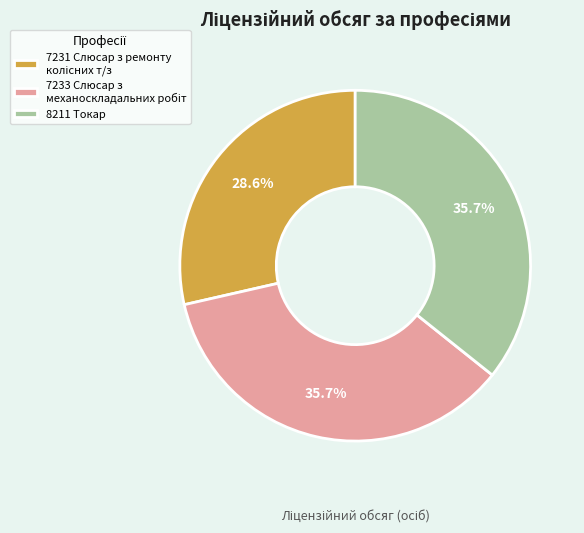

Is there a majority slice in this chart?

No